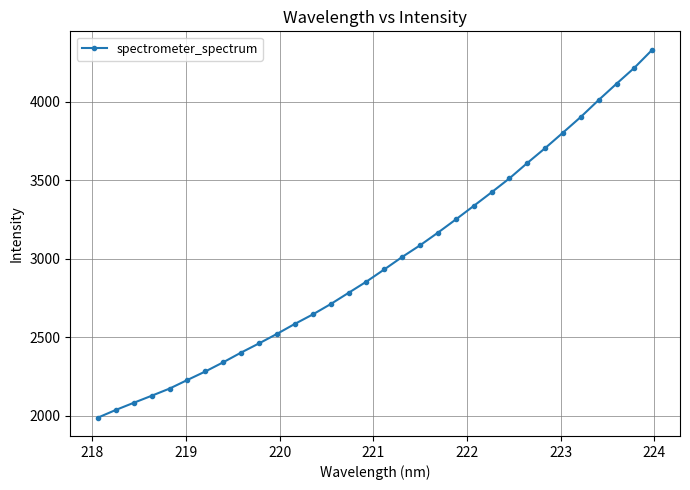

How many values are below 2931?

16